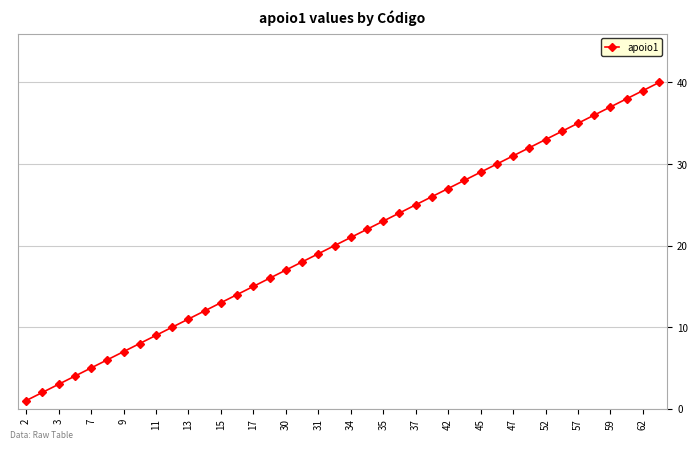

What is the maximum value shown in the chart?

40